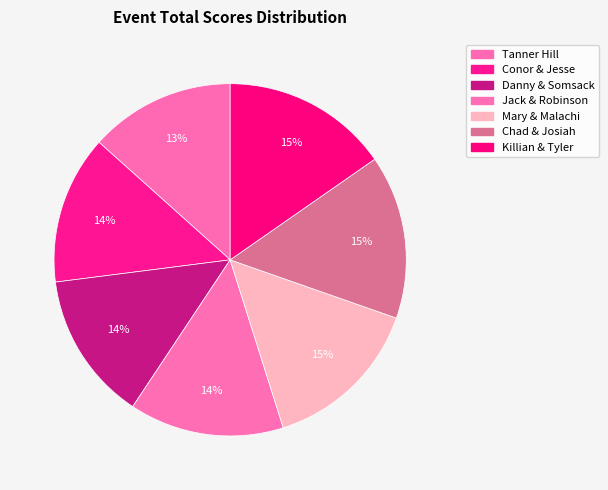

What portion of the pie excludes Chad & Josiah?

85.0%